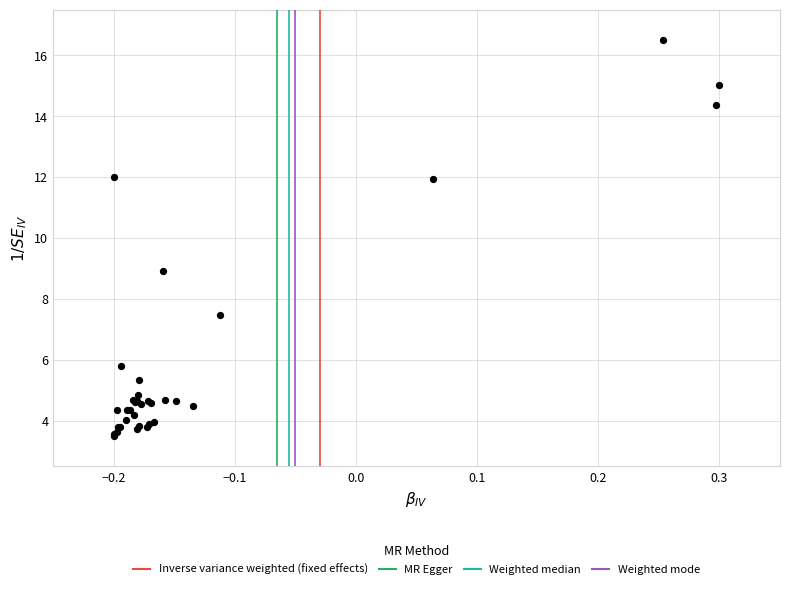

What Y value in the scatter plot is closest to 10?

8.9